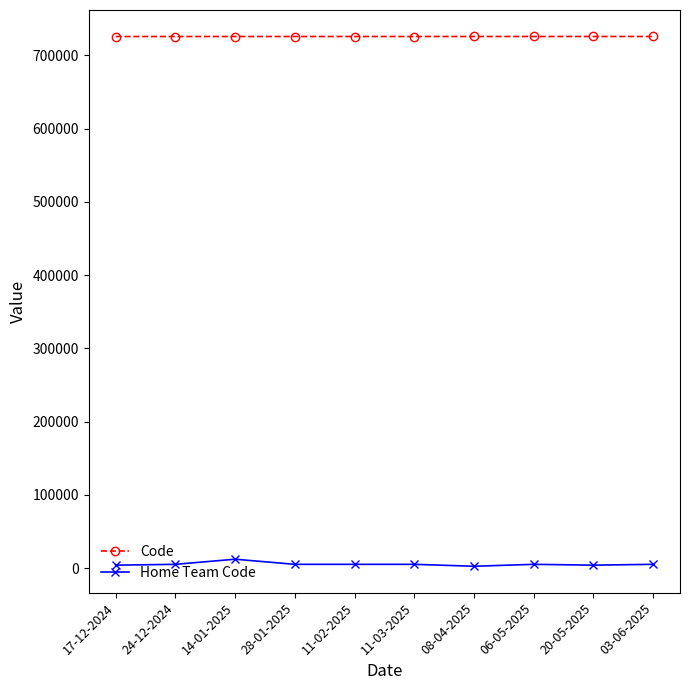

The Code series shows 725635 at 14-01-2025. True or false?

True